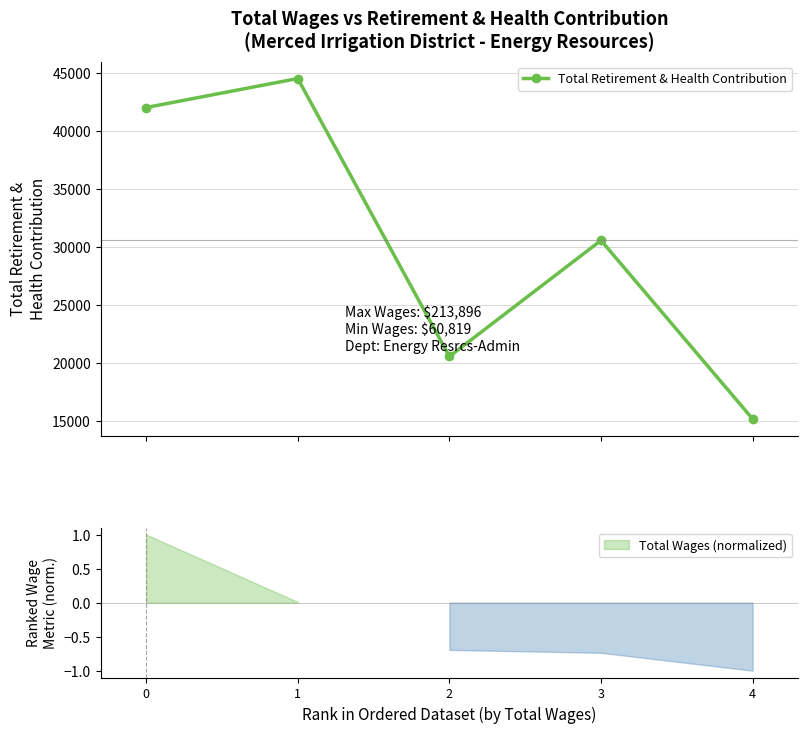

Which category has the lowest value across all series?

4